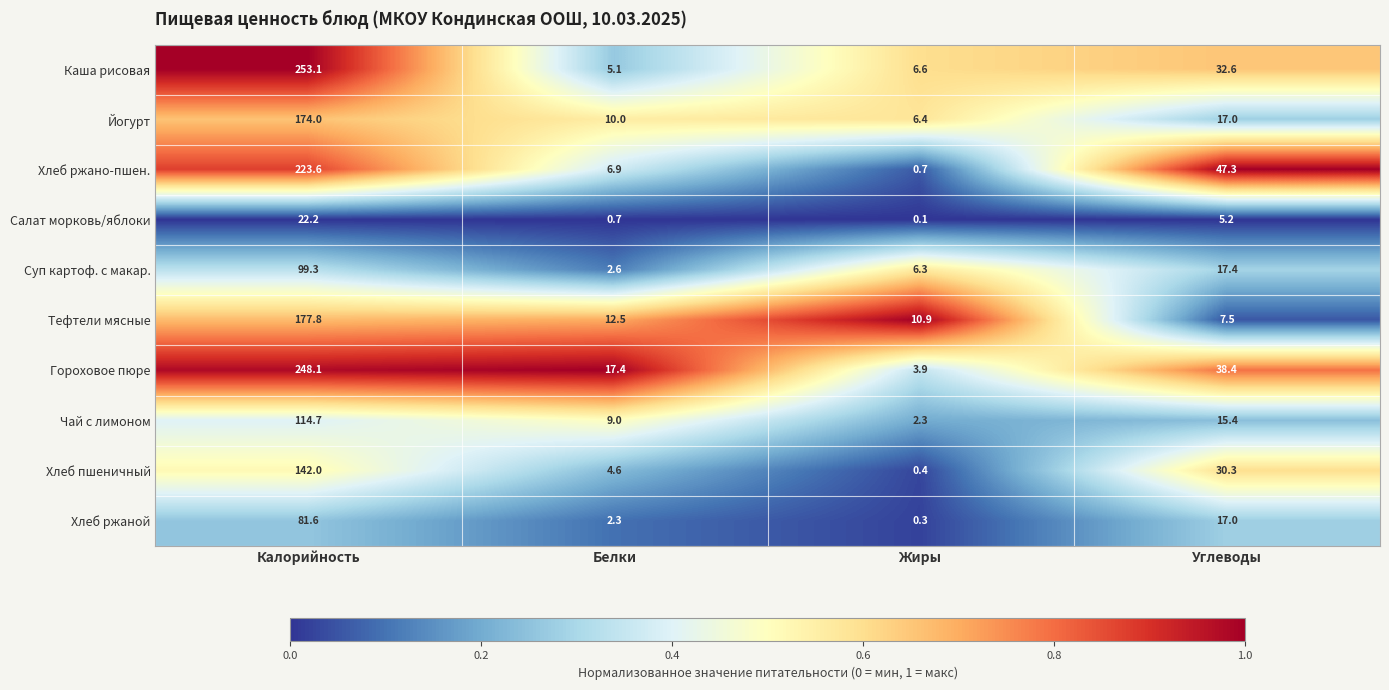

Rank the series by their maximum value, from highest to lowest.

Каша рисовая, Гороховое пюре, Хлеб ржано-пшен., Тефтели мясные, Йогурт, Хлеб пшеничный, Чай с лимоном, Суп картоф. с макар., Хлеб ржаной, Салат морковь/яблоки